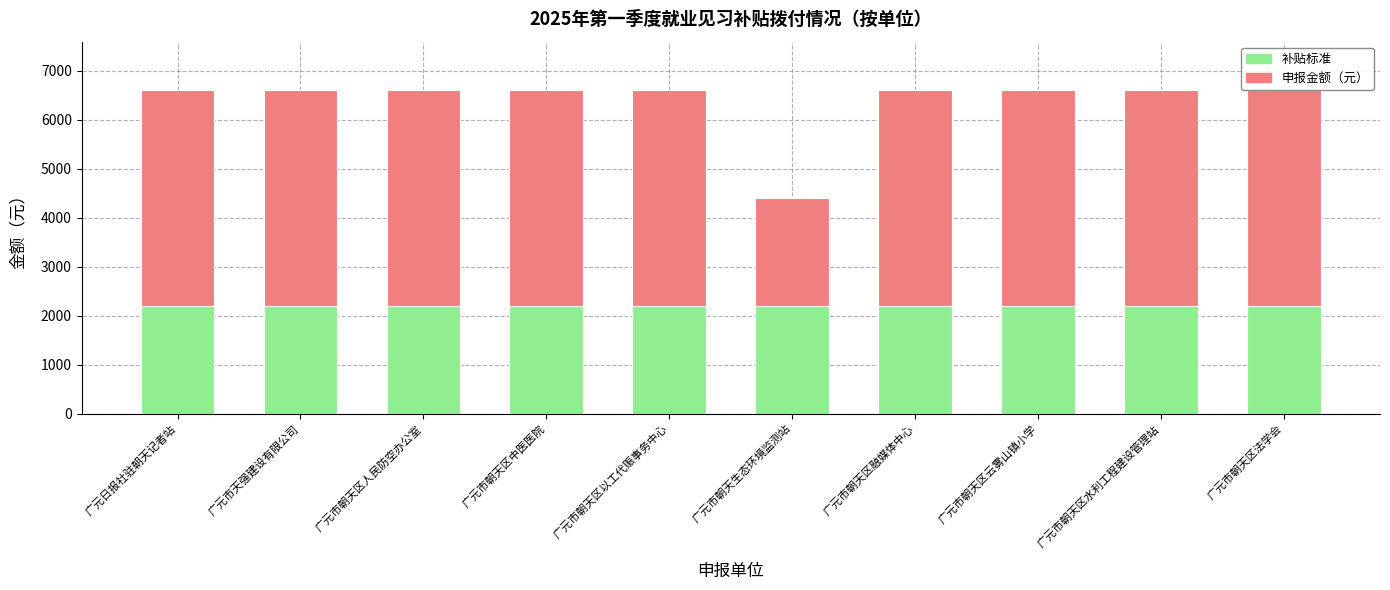

True or false: 补贴标准 has a value of 2200 at 广元市天强建设有限公司.

True